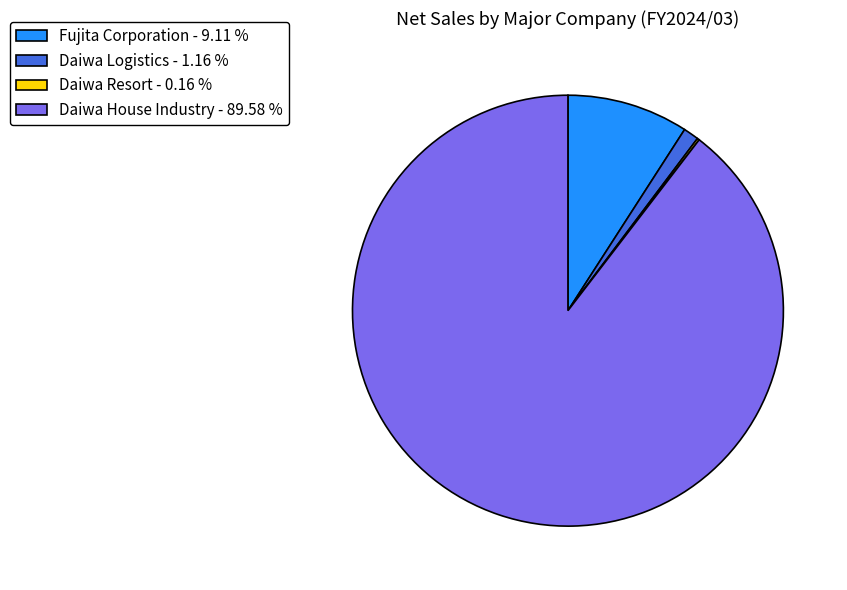

Approximately how many times larger is the value at Fujita Corporation - 9.11 % compared to Daiwa Logistics - 1.16 %?

7.9